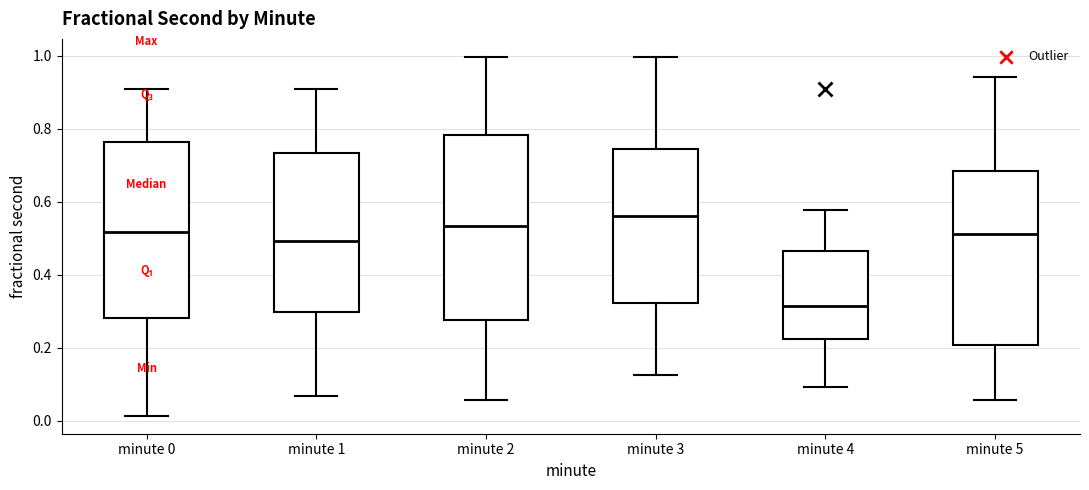

Reading left to right, read every box against the y-axis: the position of its median line, the range the box covers, and the ends of its whiskers. The values are not printed on the chart, so give them approximately, as read against the axis.

minute 0: median 0.52, box 0.28 to 0.76, whiskers 0.02 to 0.90
minute 1: median 0.50, box 0.30 to 0.74, whiskers 0.06 to 0.92
minute 2: median 0.54, box 0.28 to 0.78, whiskers 0.06 to 1.00
minute 3: median 0.56, box 0.32 to 0.74, whiskers 0.12 to 1.00
minute 4: median 0.32, box 0.22 to 0.46, whiskers 0.10 to 0.58
minute 5: median 0.52, box 0.20 to 0.68, whiskers 0.06 to 0.94